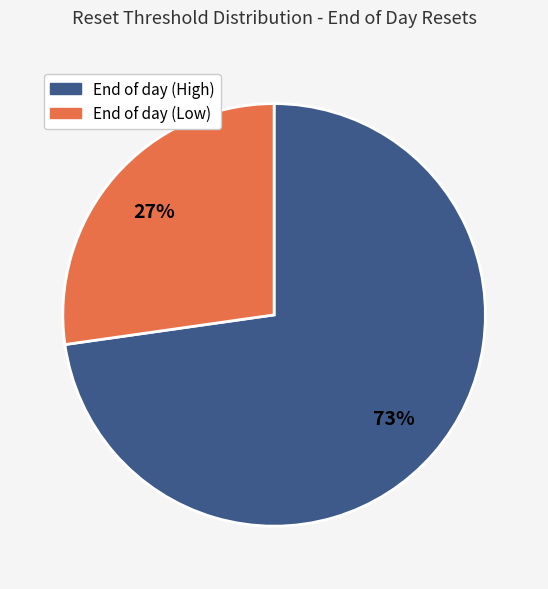

To the nearest percent, what is the difference between the largest and smallest slice percentages?

46%